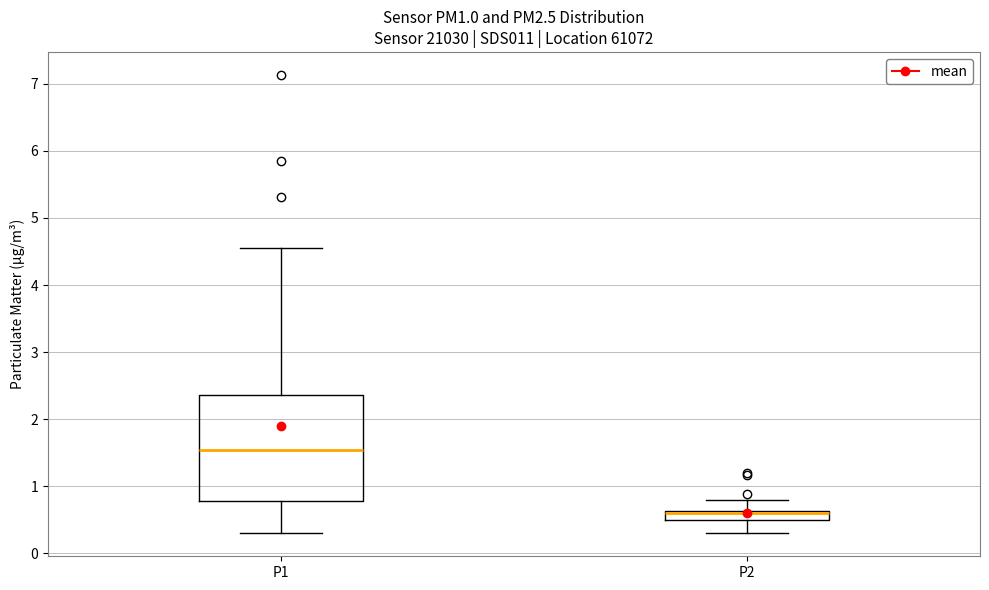

Which box is the tallest, from its lower edge to its upper edge?

P1